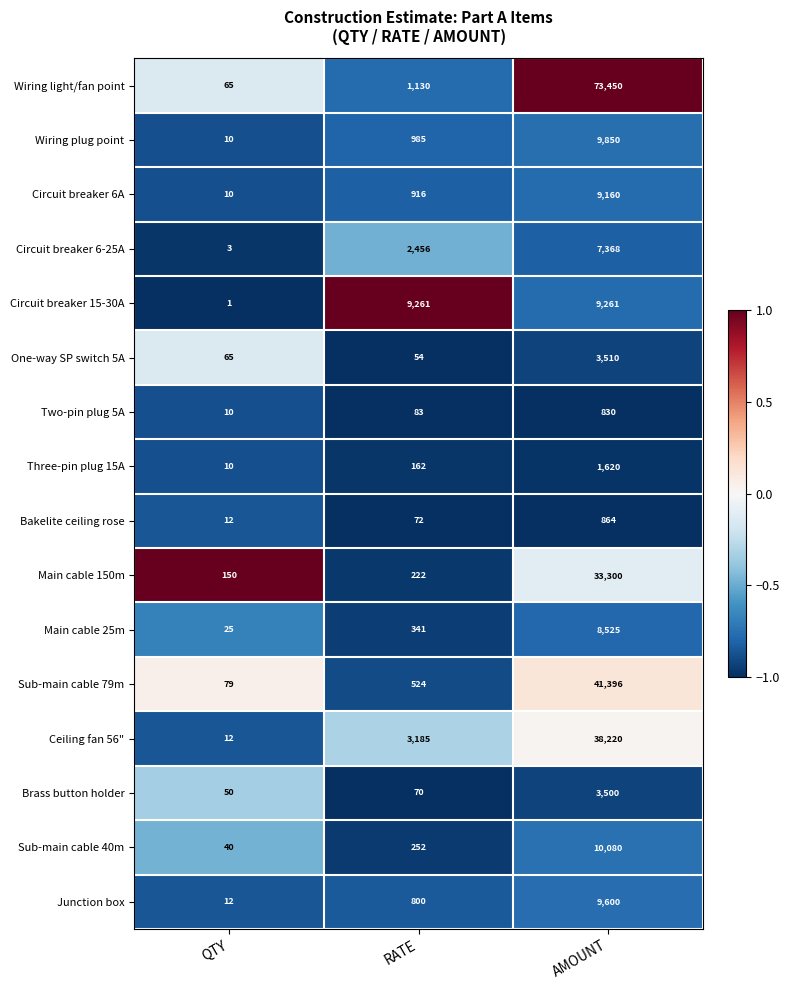

Which series has the widest spread of values?

Wiring light/fan point